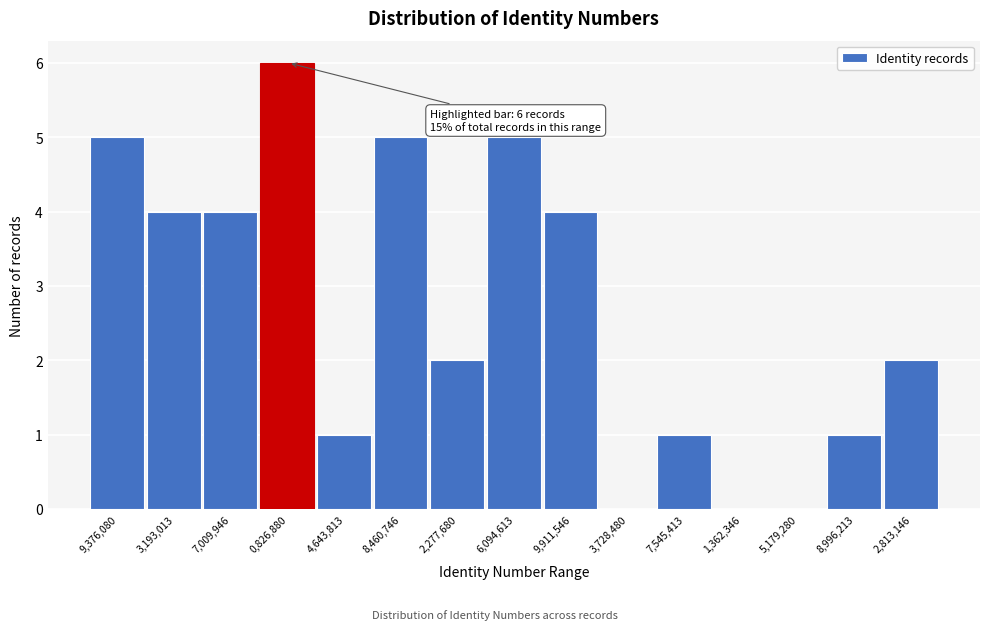

Reading left to right, extract all data points from this chart.

9,376,080=5	3,193,013=4	7,009,946=4	0,826,880=6	4,643,813=1	8,460,746=5	2,277,680=2	6,094,613=5	9,911,546=4	3,728,480=0	7,545,413=1	1,362,346=0	5,179,280=0	8,996,213=1	2,813,146=2